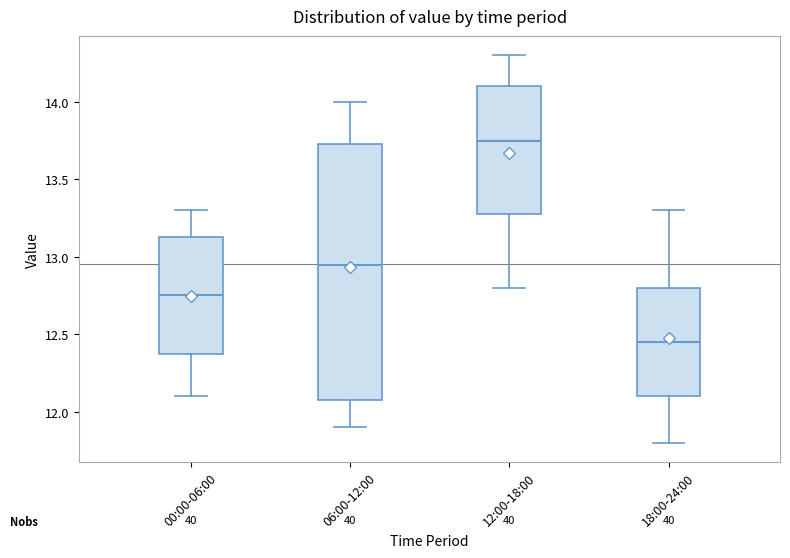

Reading left to right, read every box against the y-axis: the position of its median line, the range the box covers, and the ends of its whiskers. The values are not printed on the chart, so give them approximately, as read against the axis.

00:00-06:00: median 12.75, box 12.40 to 13.15, whiskers 12.10 to 13.30
06:00-12:00: median 12.95, box 12.10 to 13.75, whiskers 11.90 to 14.00
12:00-18:00: median 13.75, box 13.30 to 14.10, whiskers 12.80 to 14.30
18:00-24:00: median 12.45, box 12.10 to 12.80, whiskers 11.80 to 13.30